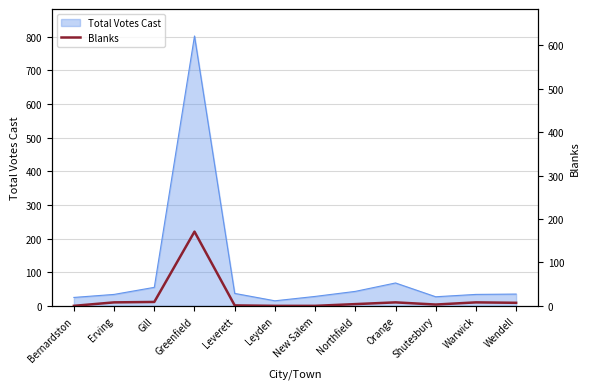

What is the maximum value for Total Votes Cast?

802